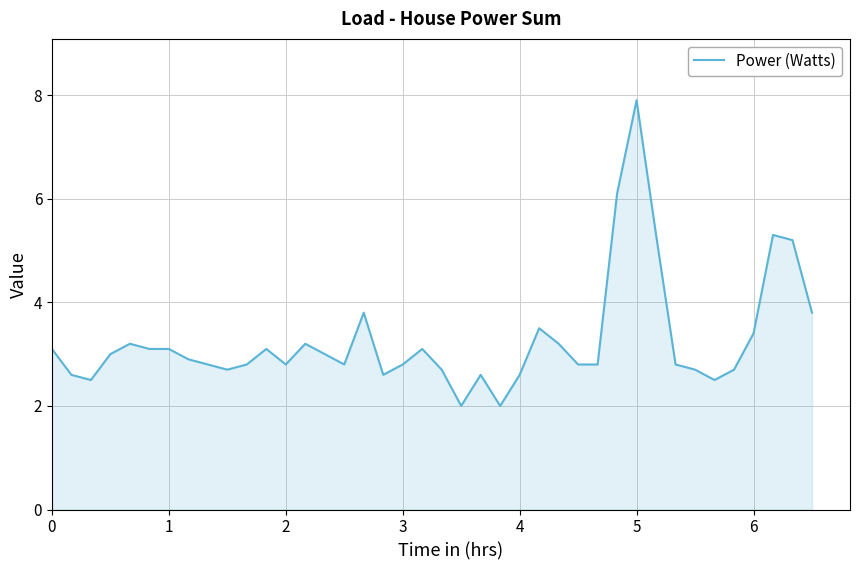

What is the maximum value shown in the chart?

7.9